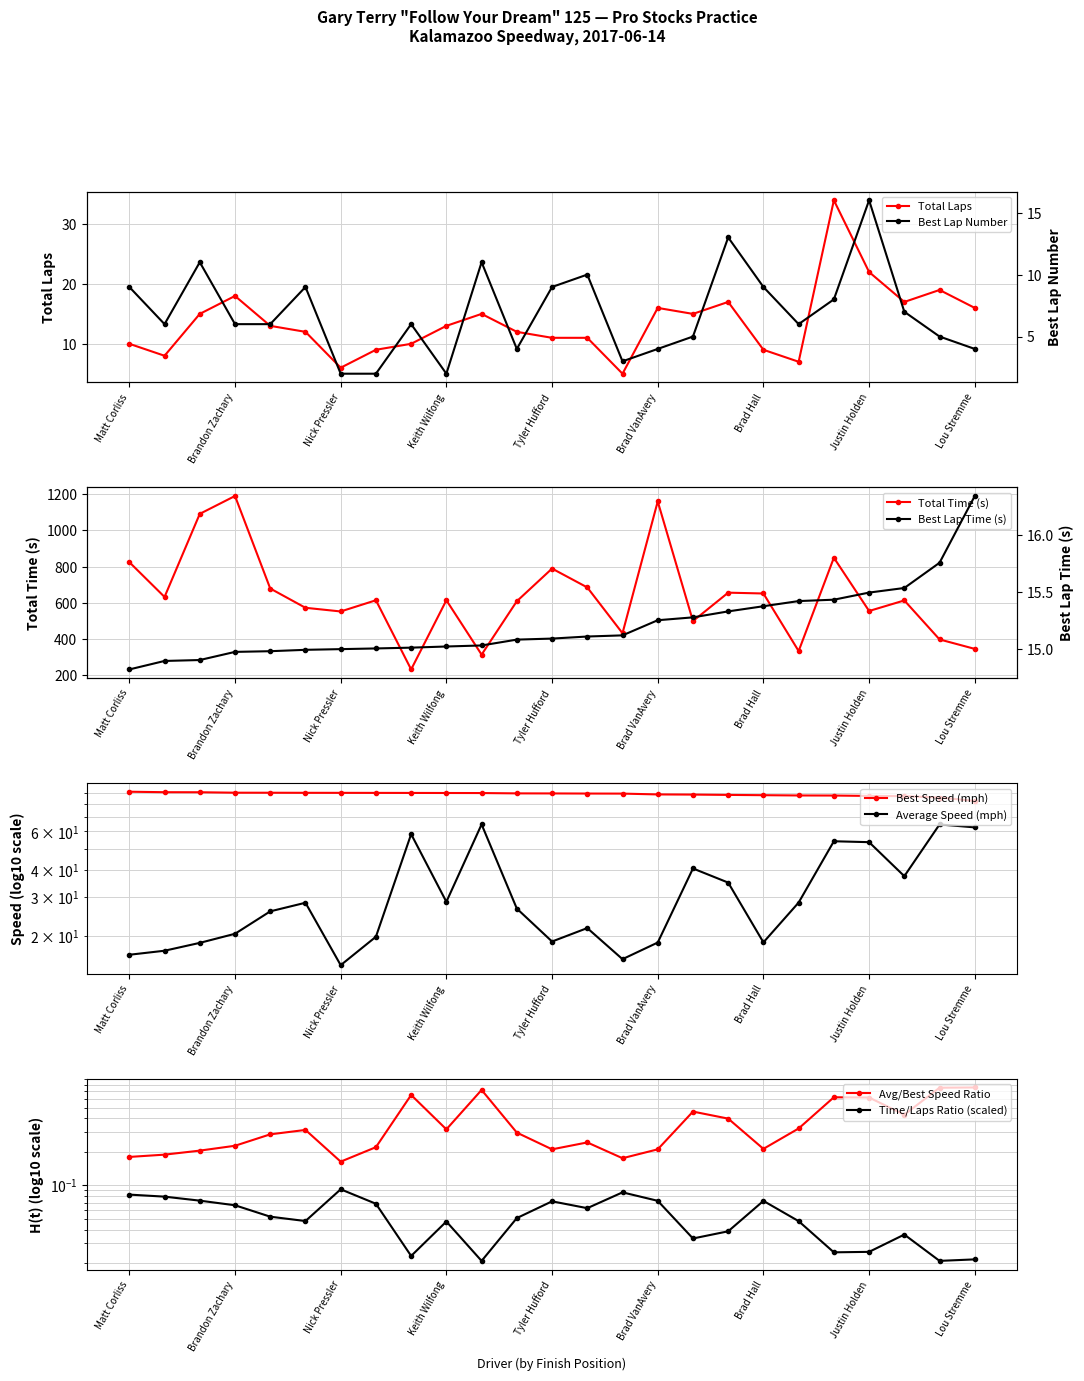

Is it true that Total Laps equals 11 at Tyler Hufford?

True